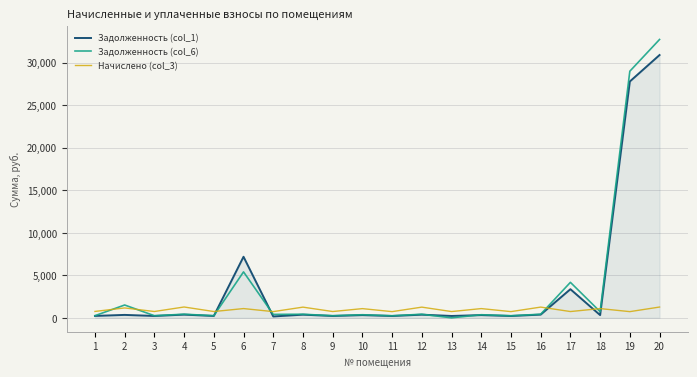

List the series in order of their peak value, highest first.

Задолженность (col_6), Задолженность (col_1), Начислено (col_3)